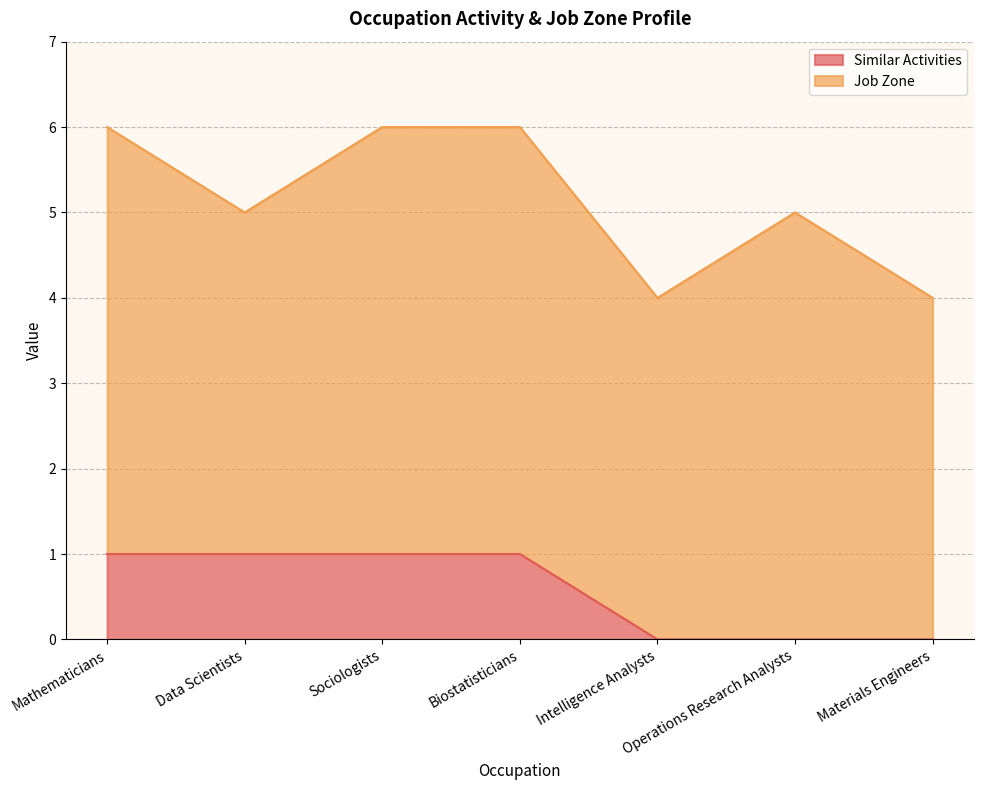

What is the total value across all series at Mathematicians?

6